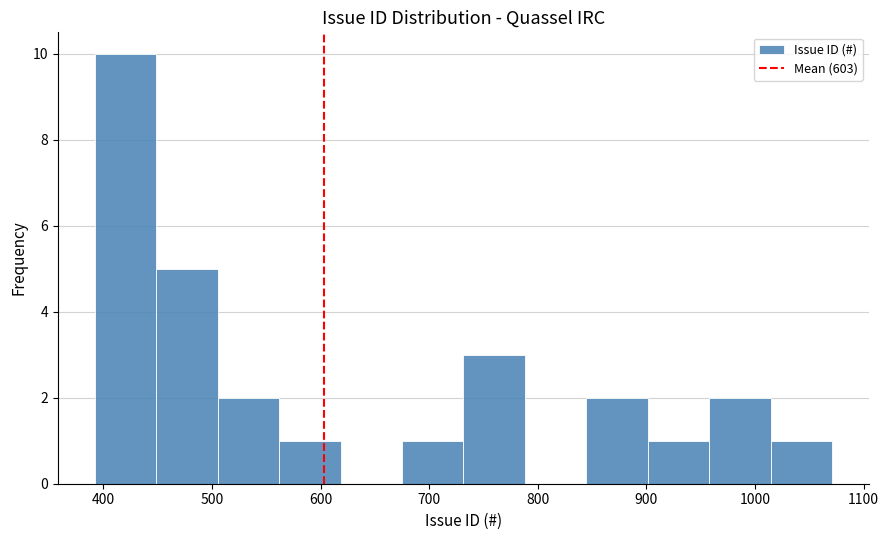

Over which range of the x-axis is the bar tallest?

390 to 450